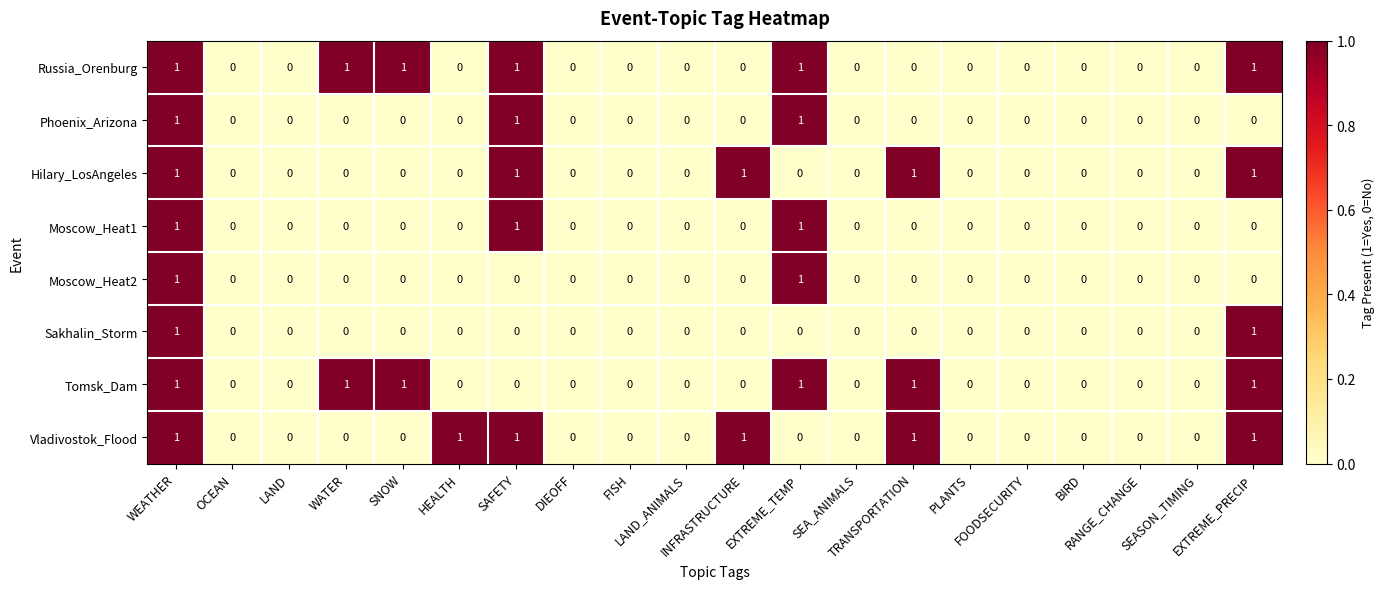

What is the sum of all Hilary_LosAngeles values?

5